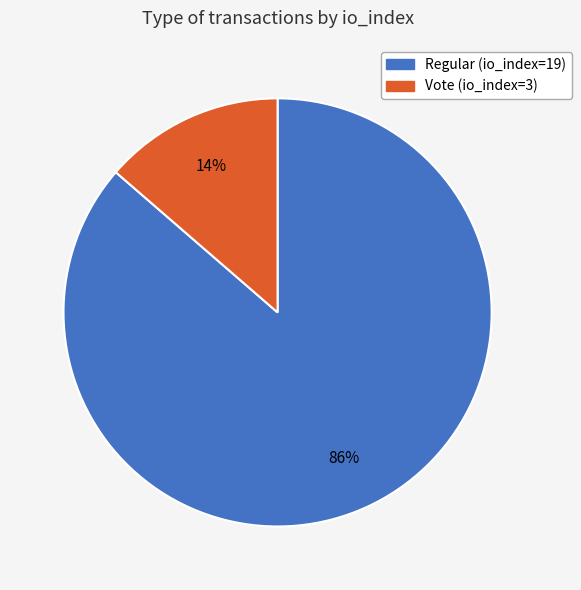

How many segments does this pie chart have?

2